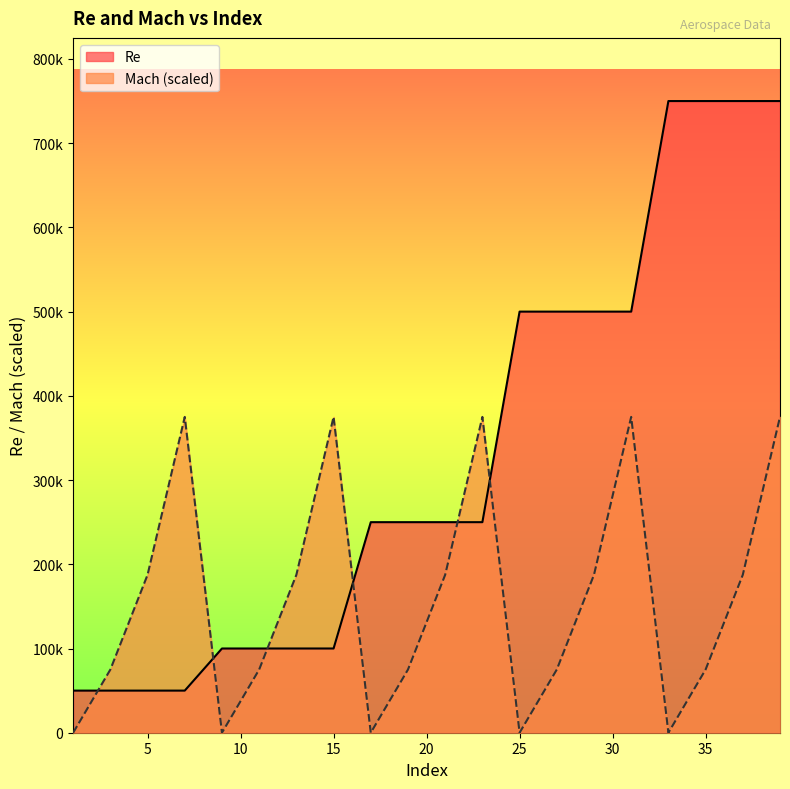

Which series has the widest spread of values?

Re